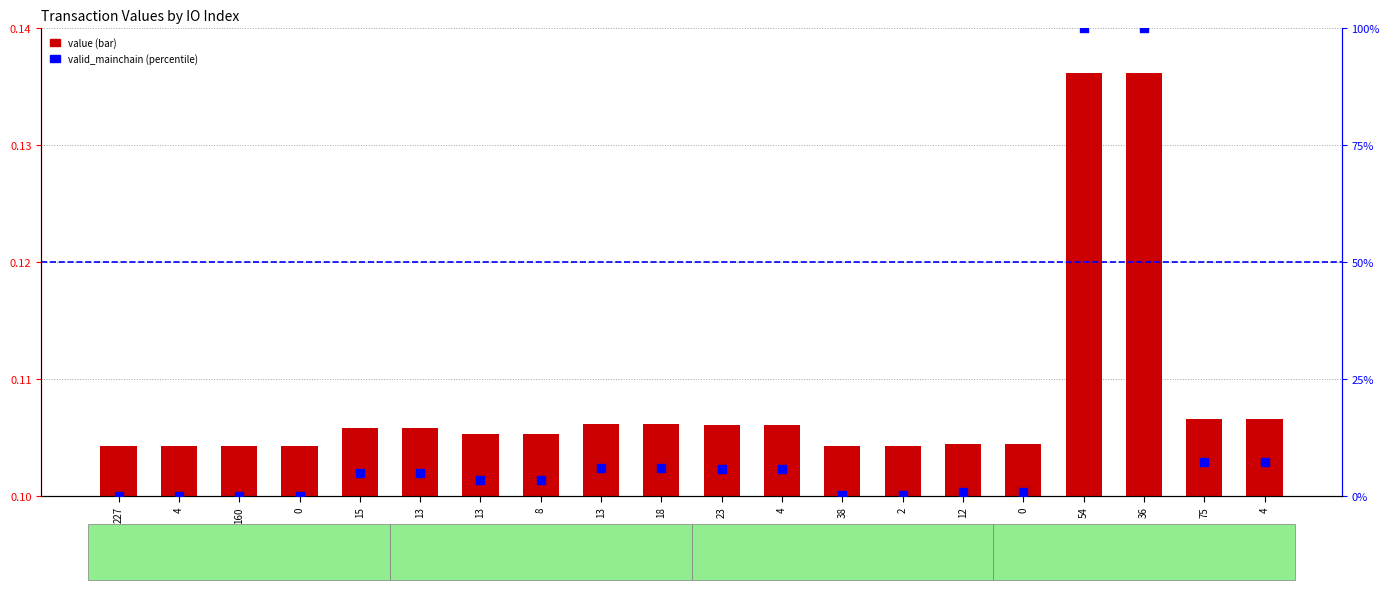

Which series reaches the maximum Y coordinate?

valid_mainchain (percentile)